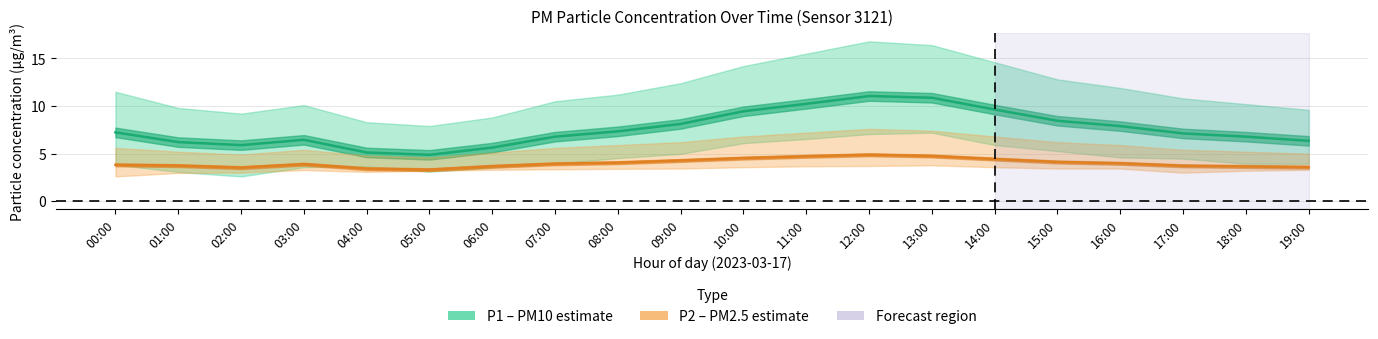

True or false: P1_upper and P1 cross at least once.

False